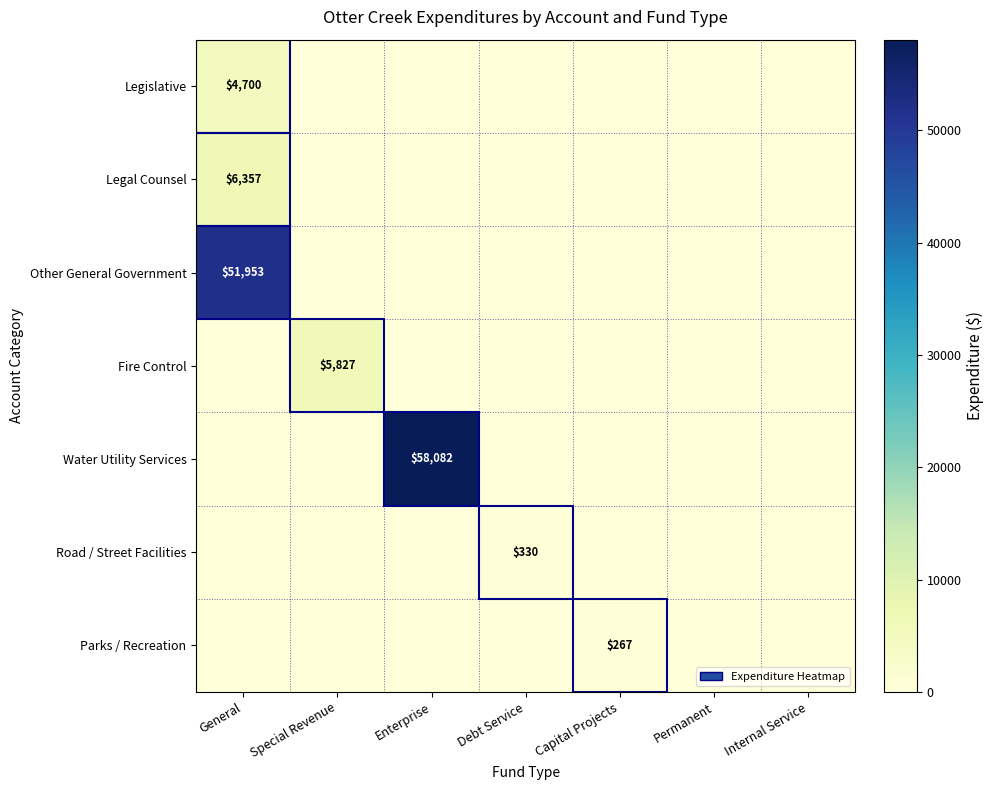

At Debt Service, list the series in order from smallest to largest.

Legislative, Legal Counsel, Other General Government, Fire Control, Water Utility Services, Parks / Recreation, Road / Street Facilities